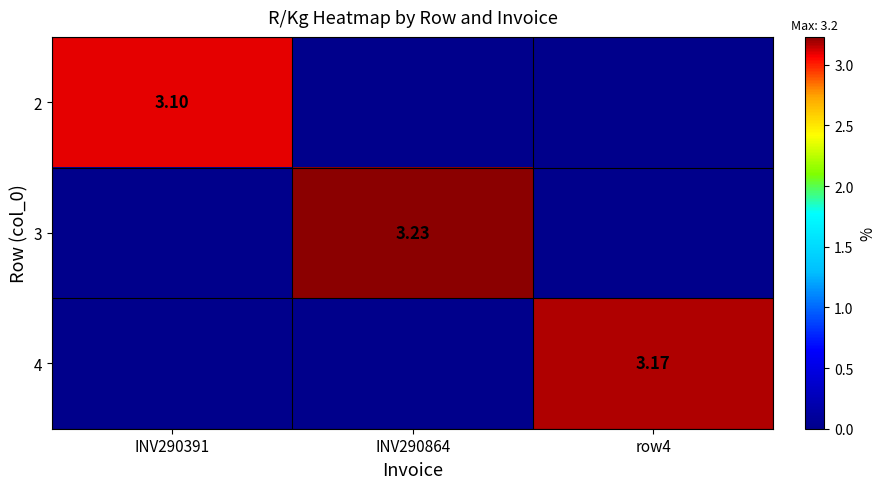

List the series in order of their peak value, highest first.

3, 4, 2